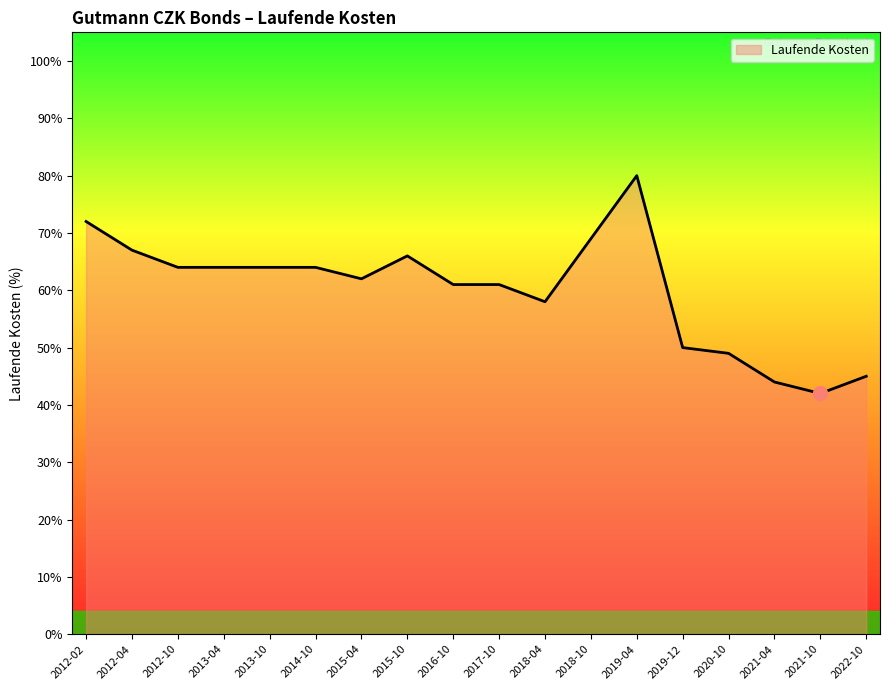

Between 2015-04 and 2013-10, which is larger?

2013-10